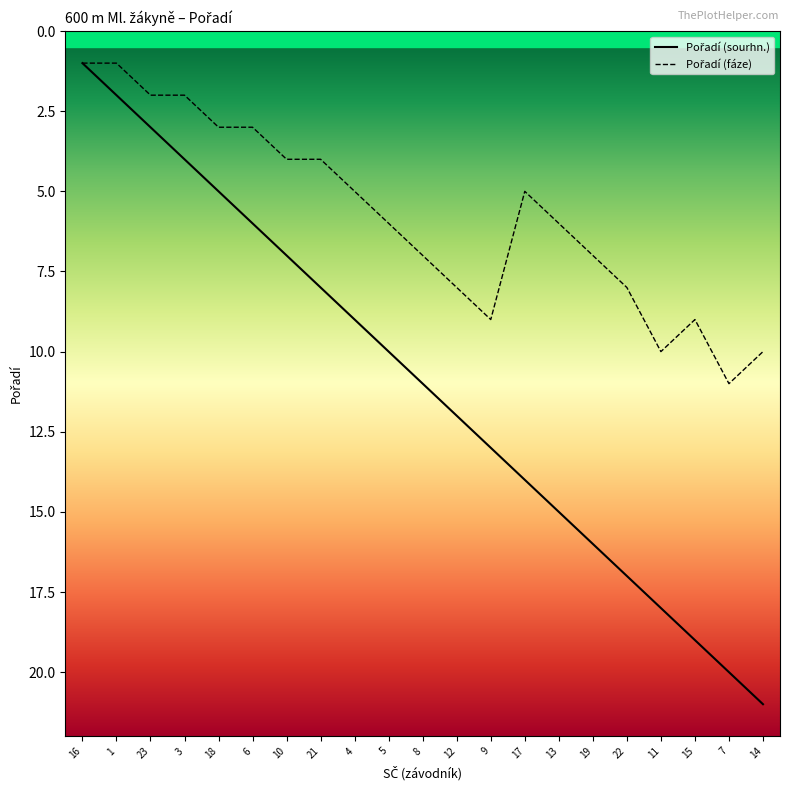

Reading left to right, list all the values displayed in this chart.

Pořadí (sourhn.): 16=1	1=2	23=3	3=4	18=5	6=6	10=7	21=8	4=9	5=10	8=11	12=12	9=13	17=14	13=15	19=16	22=17	11=18	15=19	7=20	14=21
Pořadí (fáze): 16=1	1=1	23=2	3=2	18=3	6=3	10=4	21=4	4=5	5=6	8=7	12=8	9=9	17=5	13=6	19=7	22=8	11=10	15=9	7=11	14=10